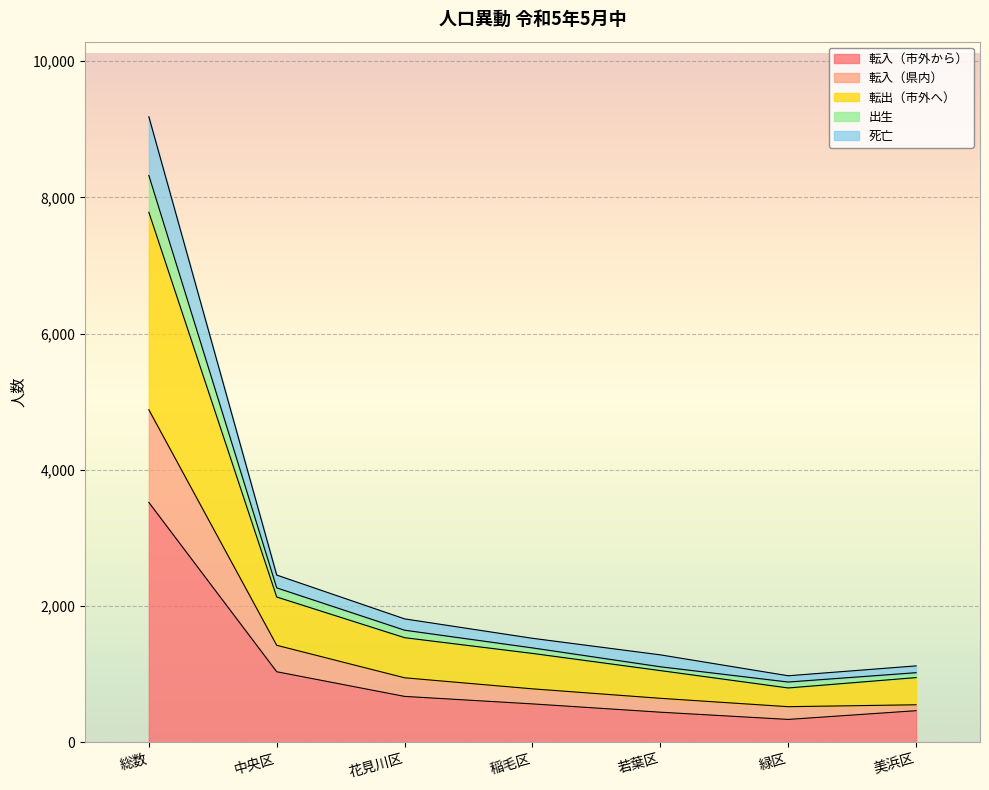

Is it true that 出生 equals 1023 at 美浜区?

True